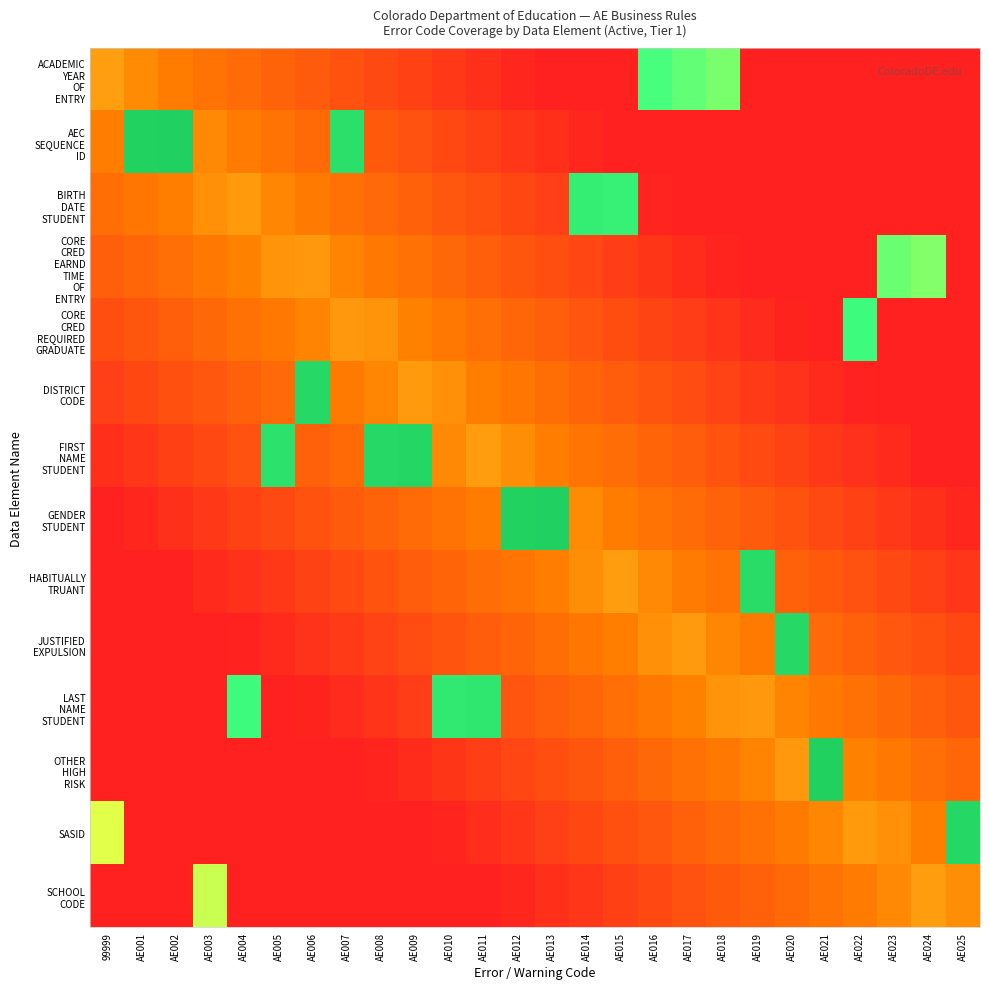

At which category is the sum across all series the highest?

AE014